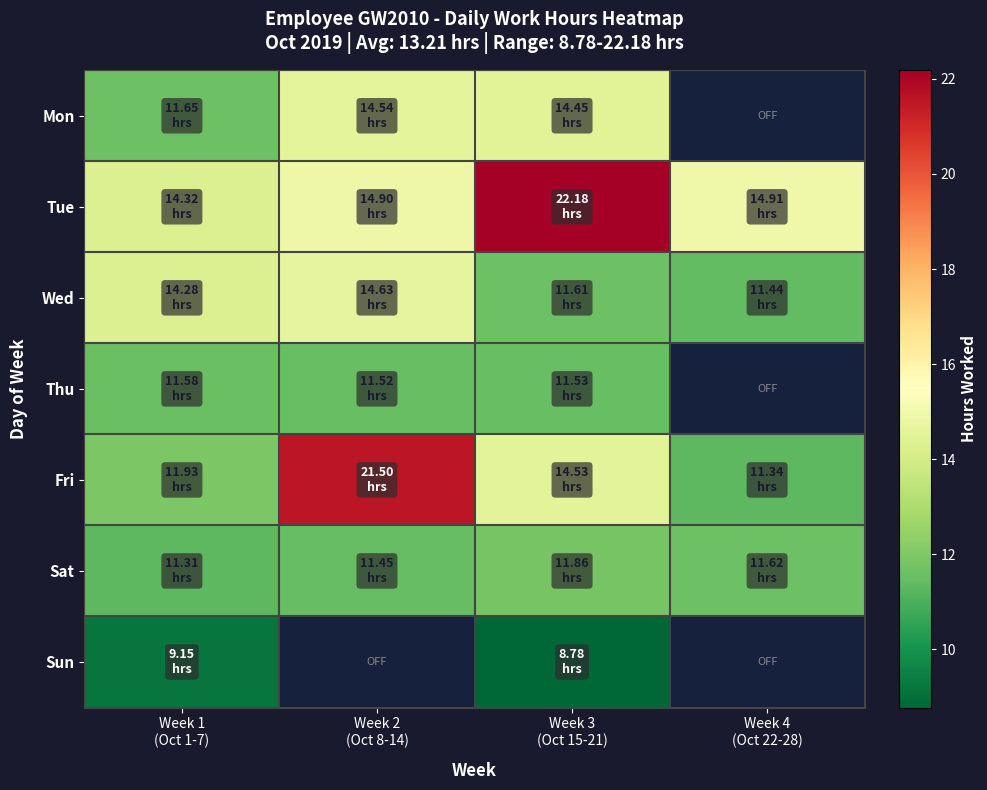

Which series changed the most between Week 2 (Oct 8-14) and Week 3 (Oct 15-21)?

Tue